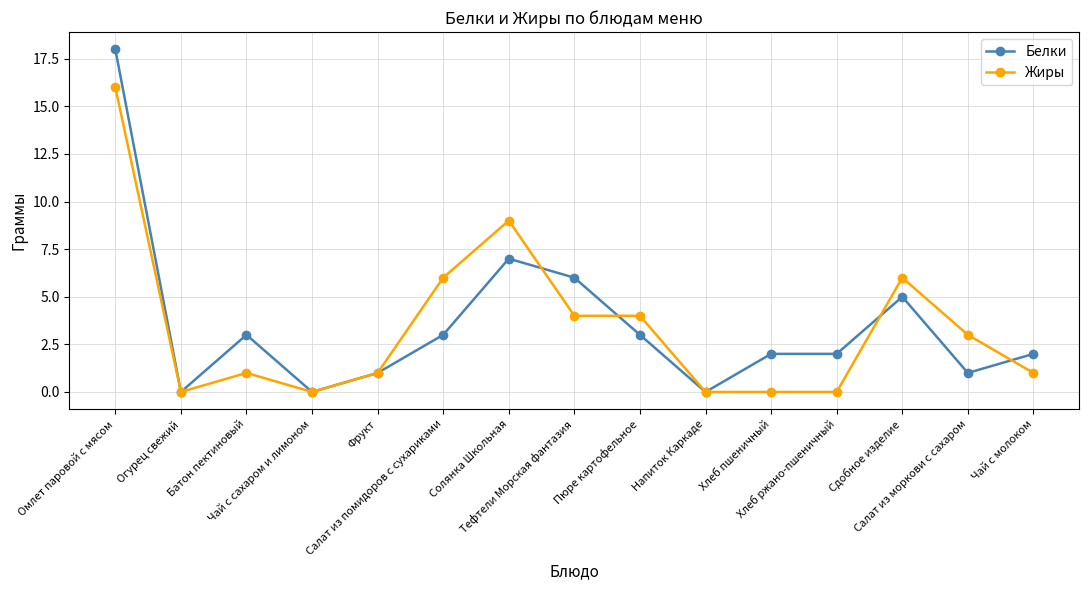

What is the value of the Белки point at the 3rd from the left?

3